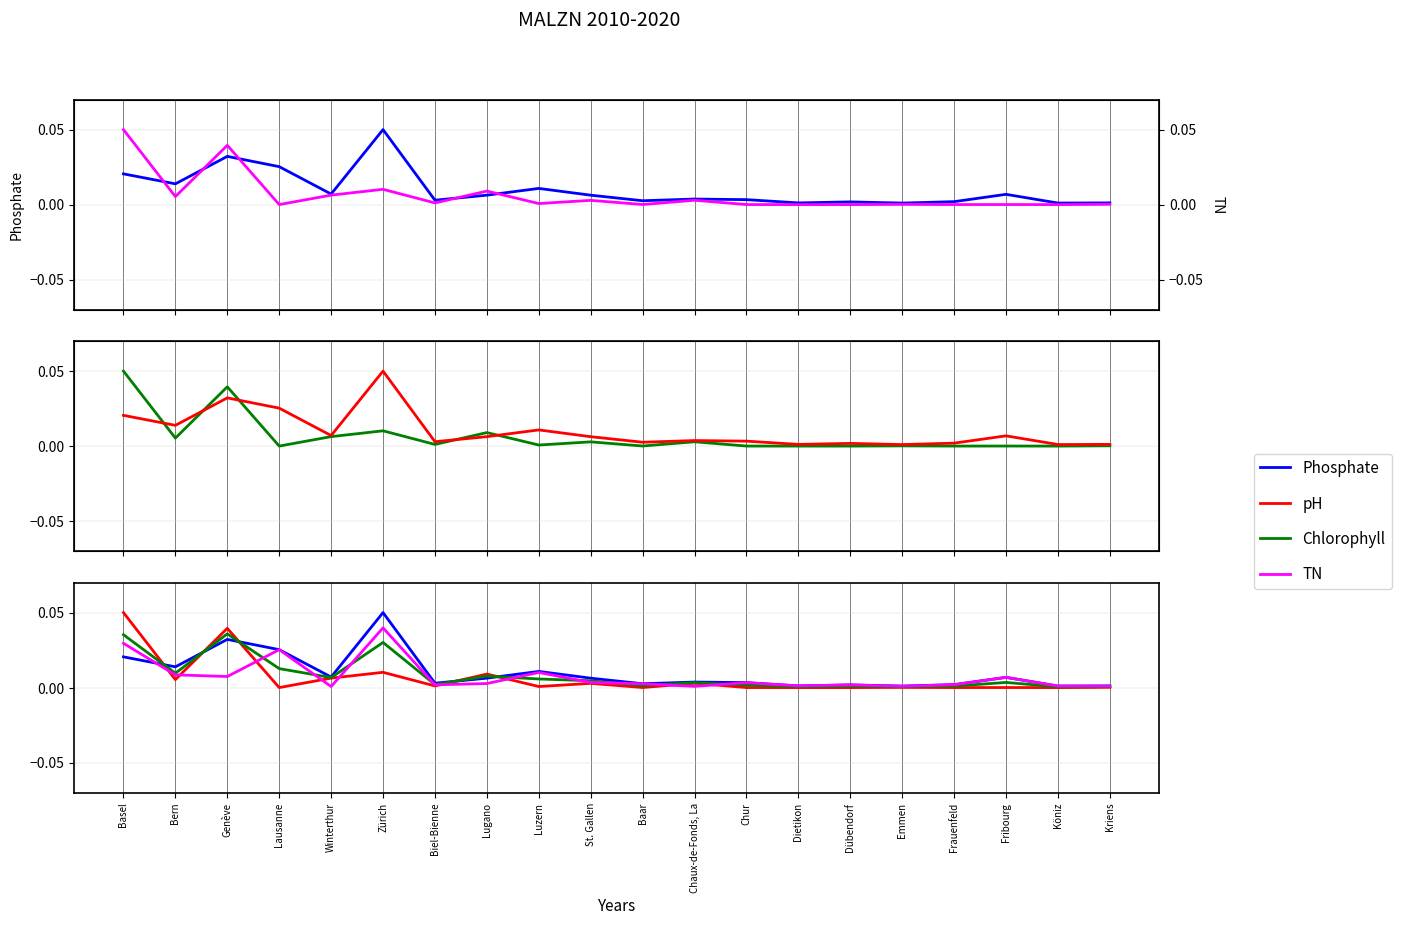

At which label does Kulturerbe / Patrimoine culturel reach its peak?

Basel